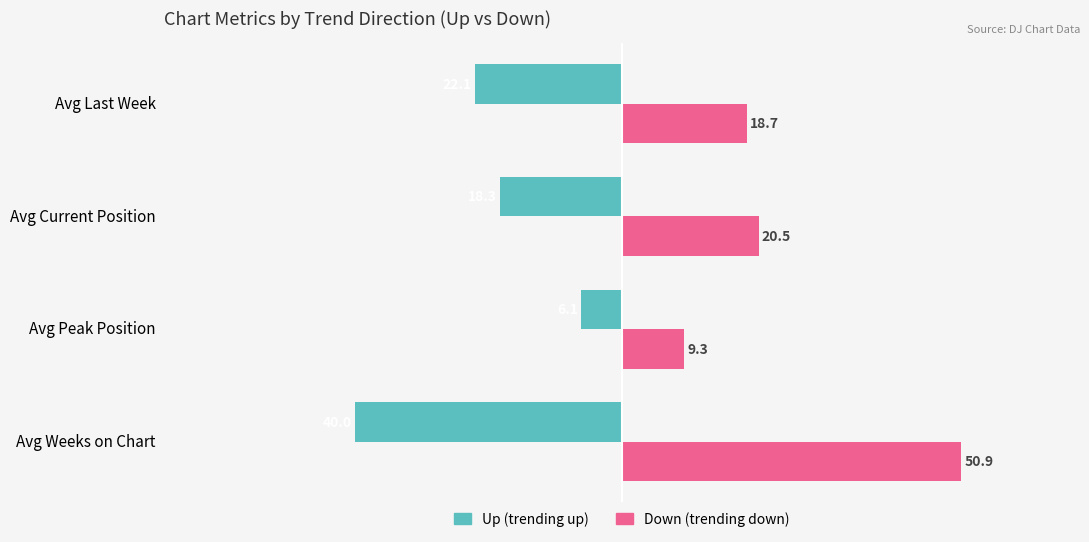

What is the minimum value for Down (trending down)?

9.3